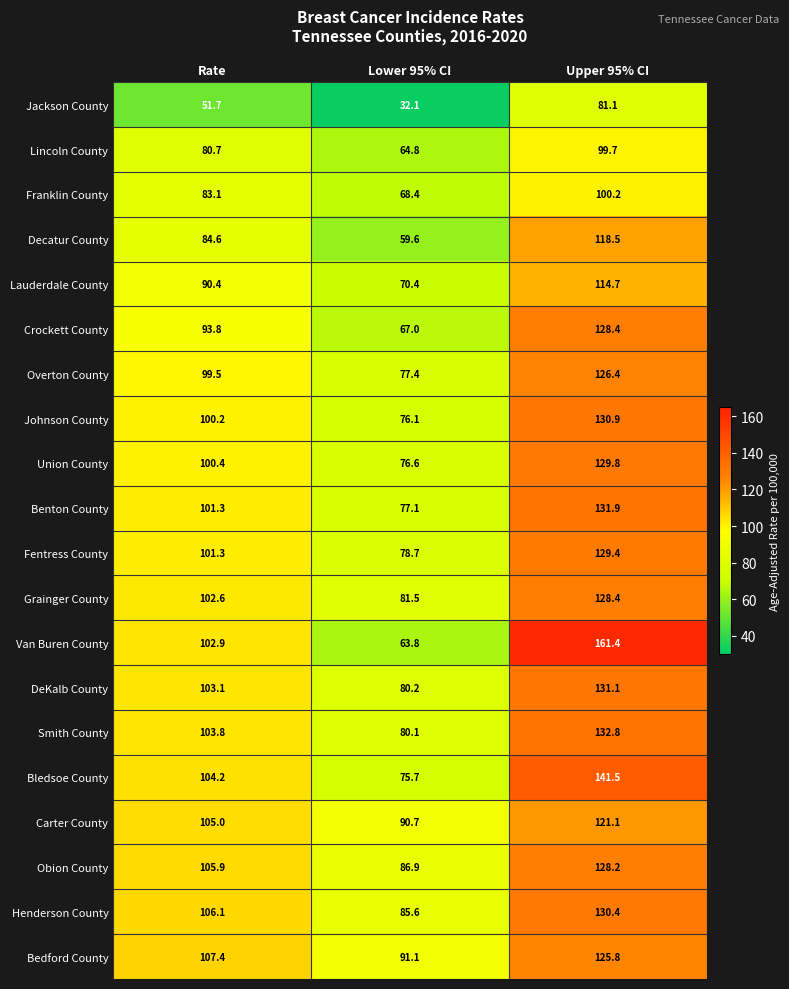

Is it true that Bledsoe County equals 141.5 at Upper 95% CI?

True